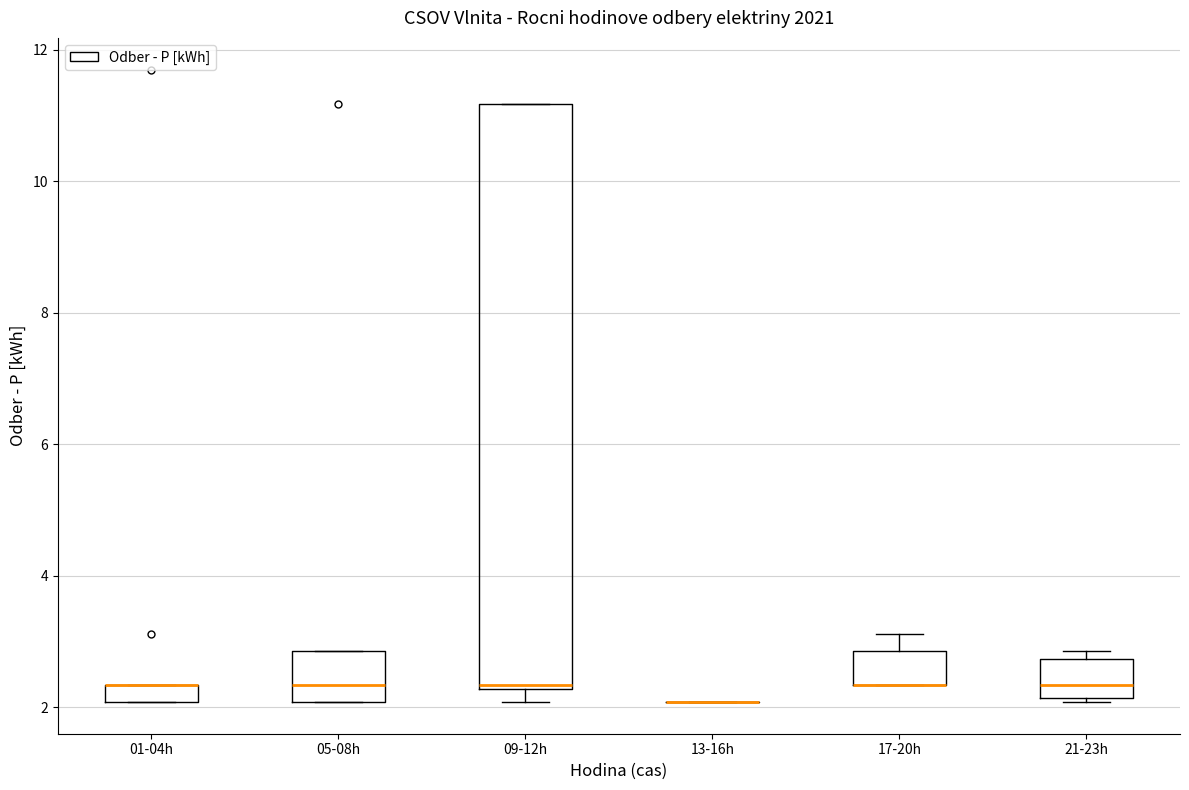

Where does the upper whisker of the box for 17-20h end on the y-axis? The values are not printed on the chart, so give them approximately, as read against the axis.

3.2